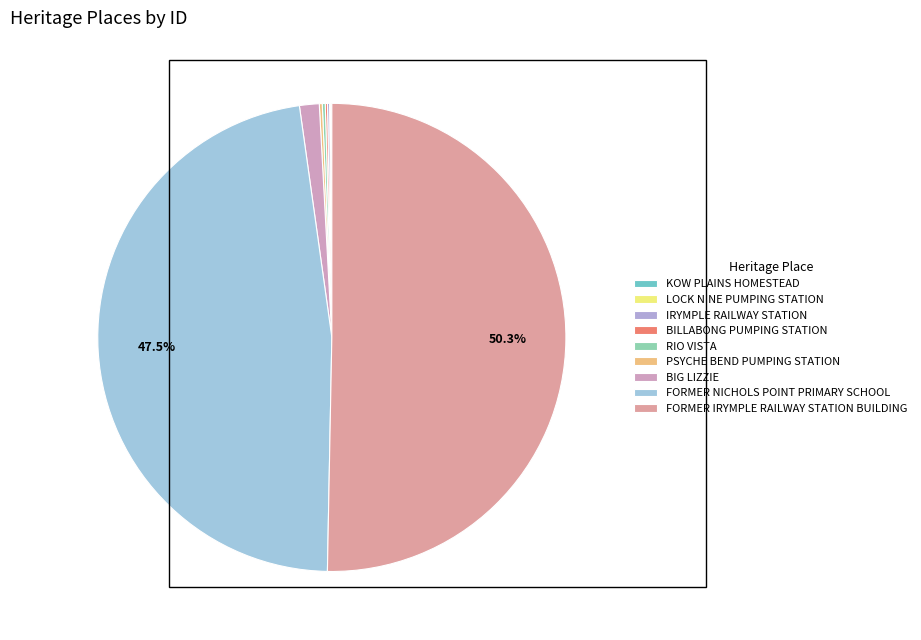

What percentage is NOT represented by LOCK NINE PUMPING STATION?

99.9%